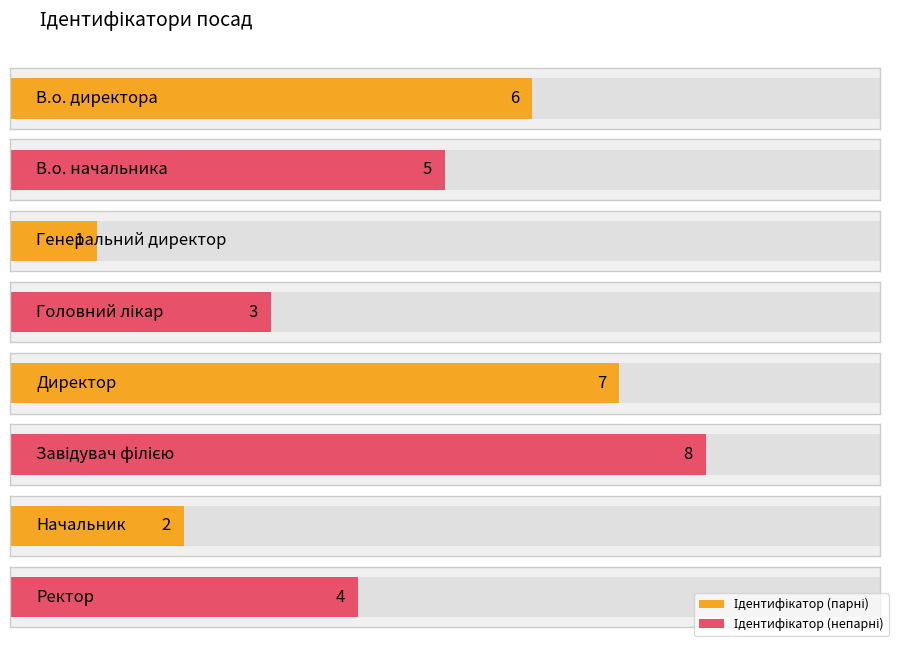

The value at Завідувач філією is 8. True or false?

True